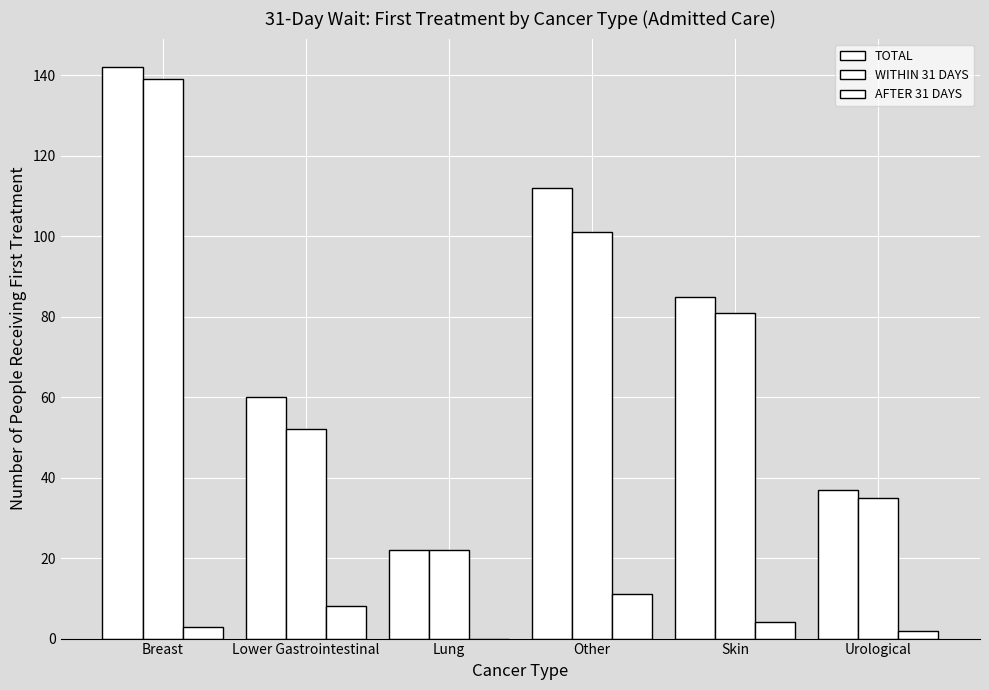

Is the value of AFTER 31 DAYS at Urological greater than the value of TOTAL at Lung?

No